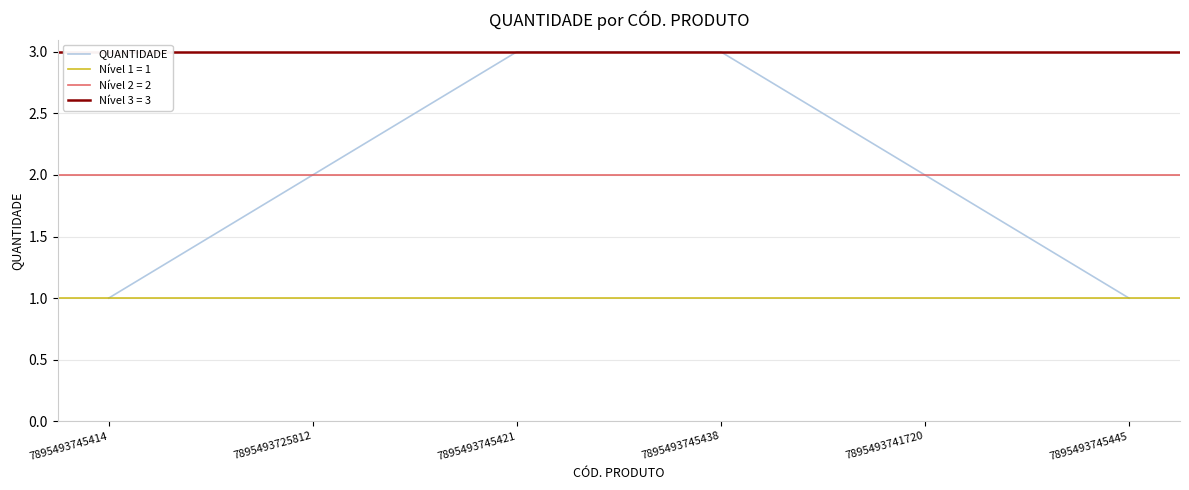

Is this an area chart (filled region under the line)?

No